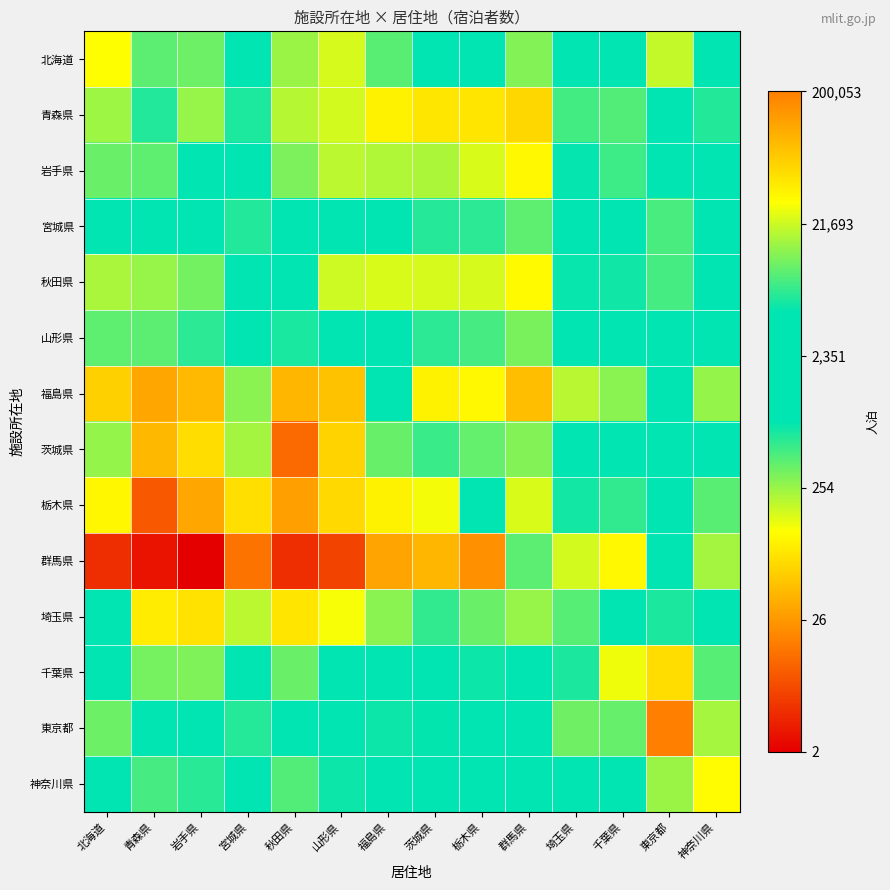

At 栃木県, list the series in order from smallest to largest.

群馬県, 青森県, 福島県, 岩手県, 秋田県, 埼玉県, 茨城県, 山形県, 宮城県, 千葉県, 北海道, 神奈川県, 栃木県, 東京都